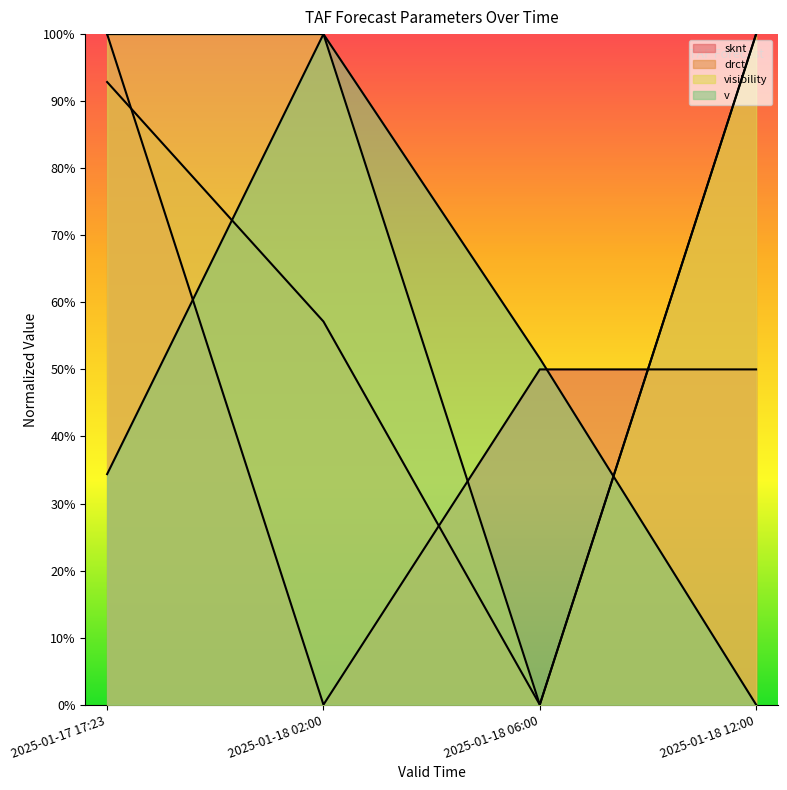

At which category does drct reach its first local valley?

2025-01-18 06:00